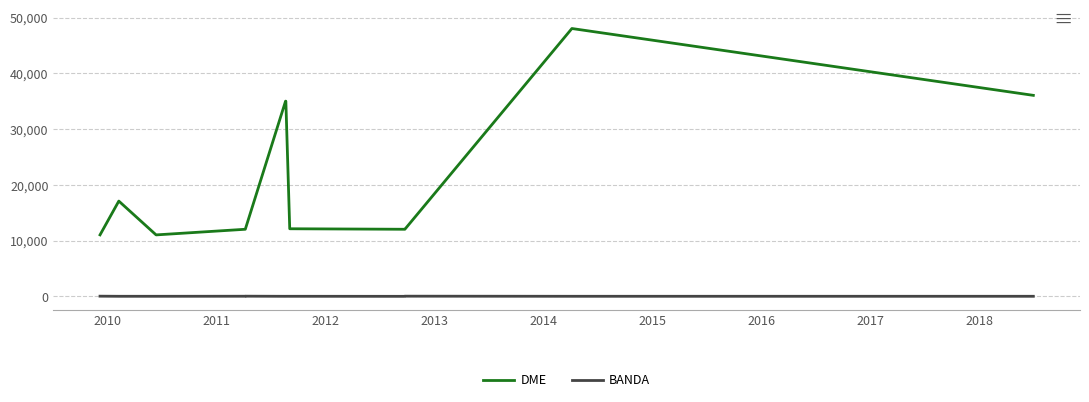

How many series are shown in this chart?

2